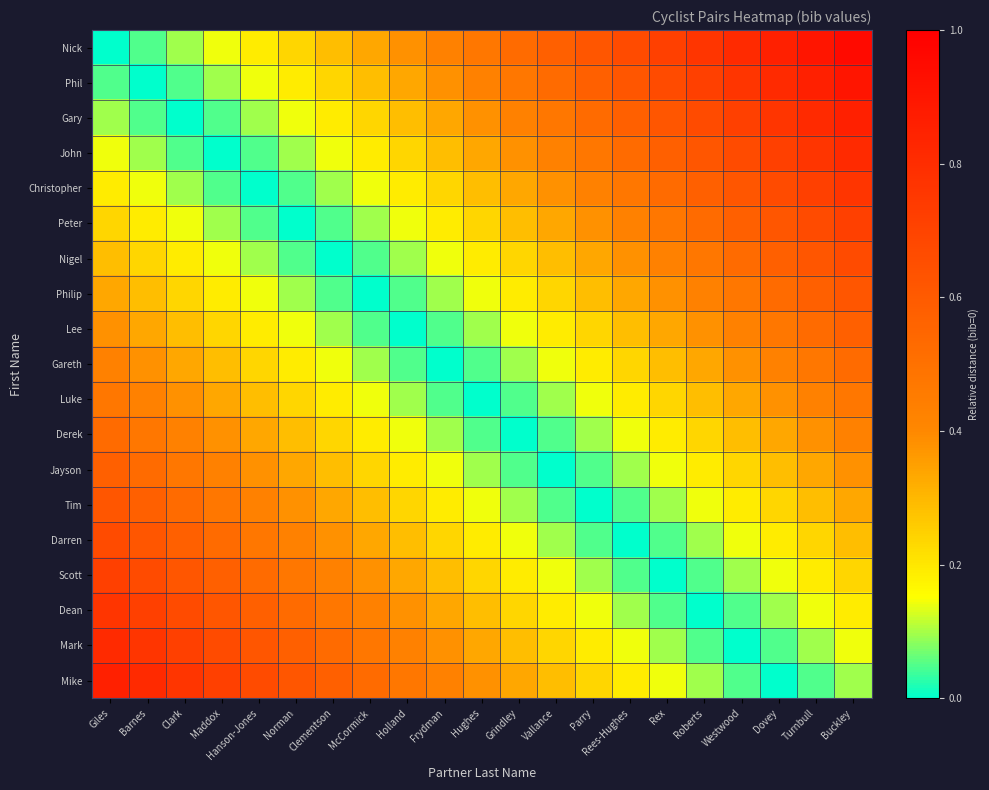

Which category has the lowest value across all series?

Giles